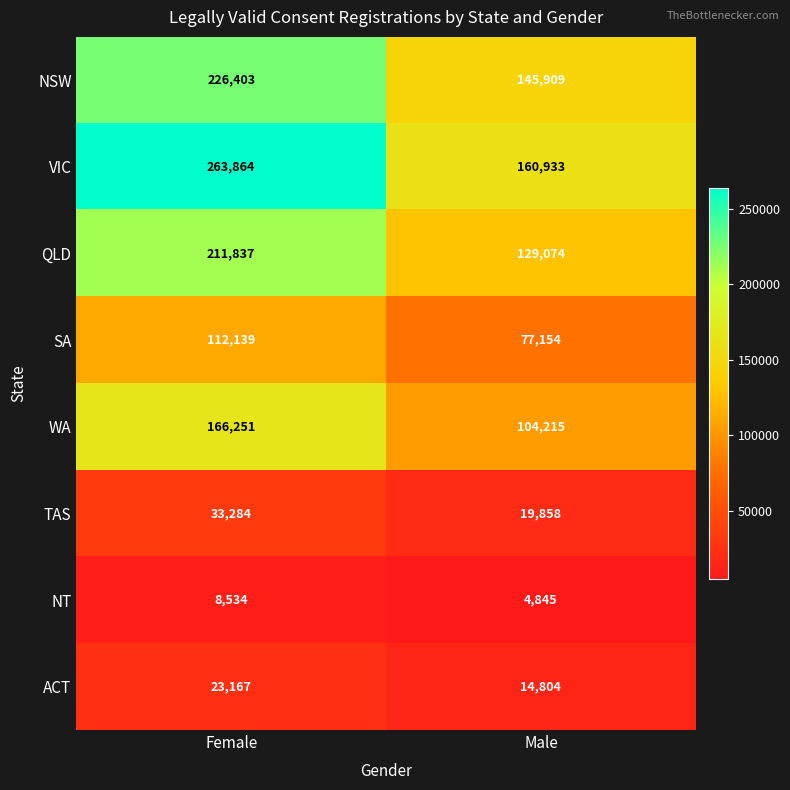

Reading left to right, what are all the values shown in this chart?

NSW: 226403	145909
VIC: 263864	160933
QLD: 211837	129074
SA: 112139	77154
WA: 166251	104215
TAS: 33284	19858
NT: 8534	4845
ACT: 23167	14804